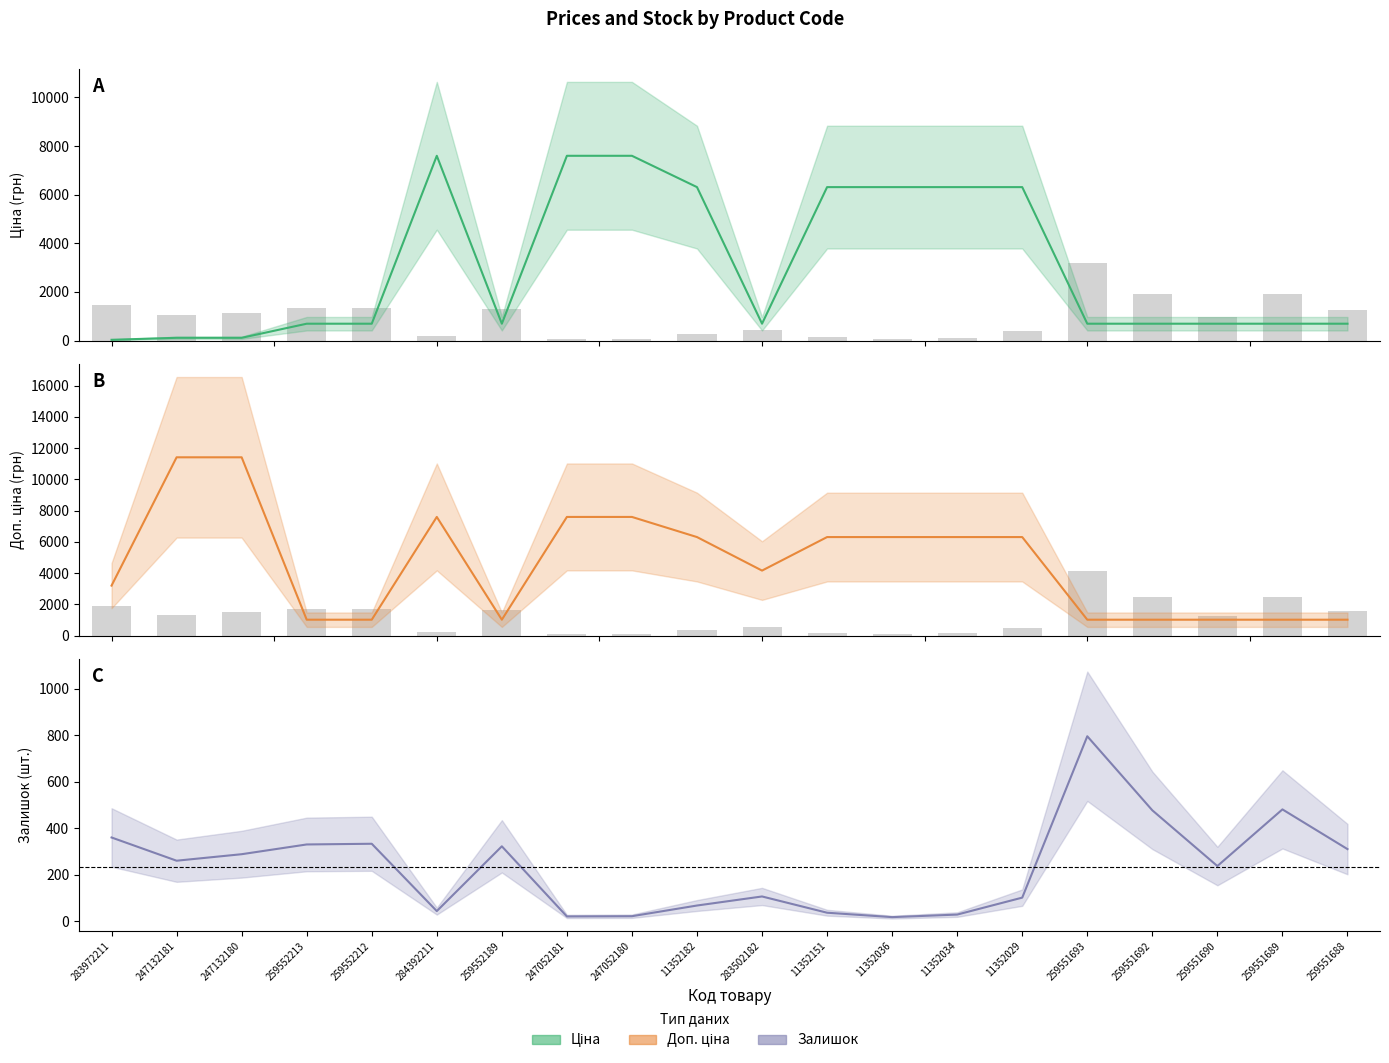

What are all the series names shown in the legend?

Ціна, Доп. ціна, Залишок